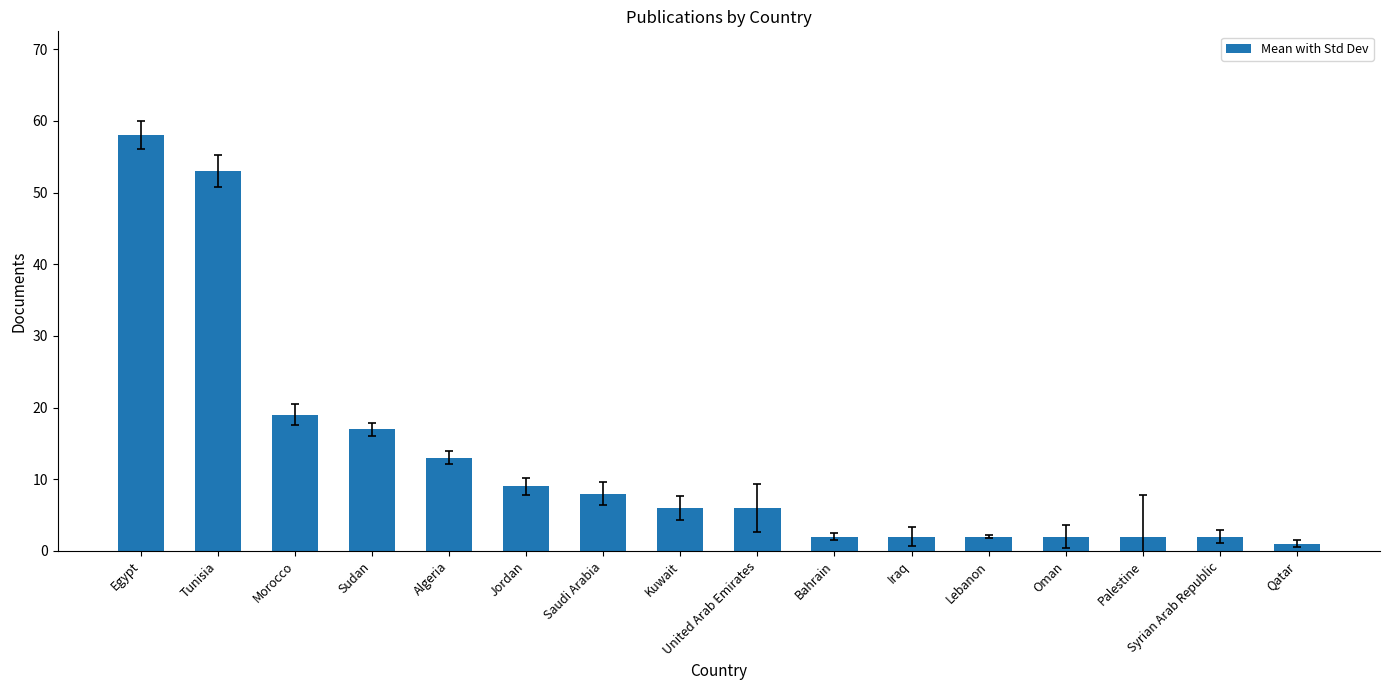

What position from the left is Palestine?

14